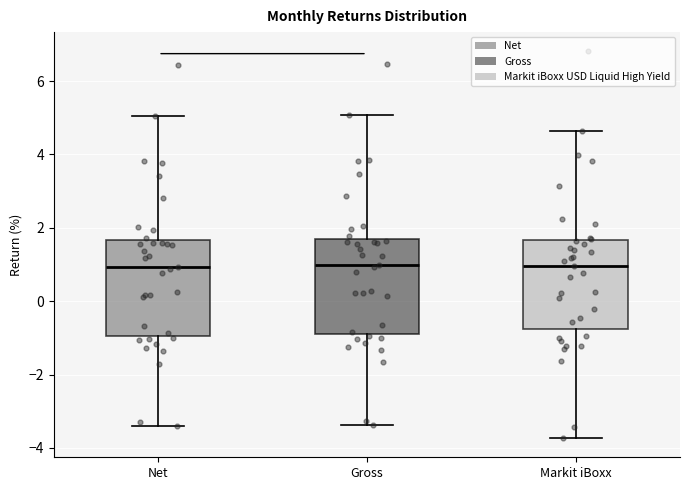

Where is the lower edge of the box for Net on the y-axis? The values are not printed on the chart, so give them approximately, as read against the axis.

-1.0